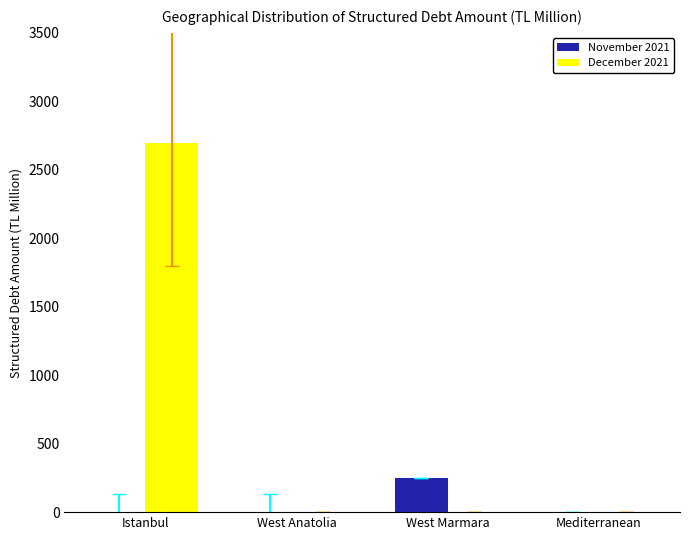

What is the average value of the November 2021 series?

63